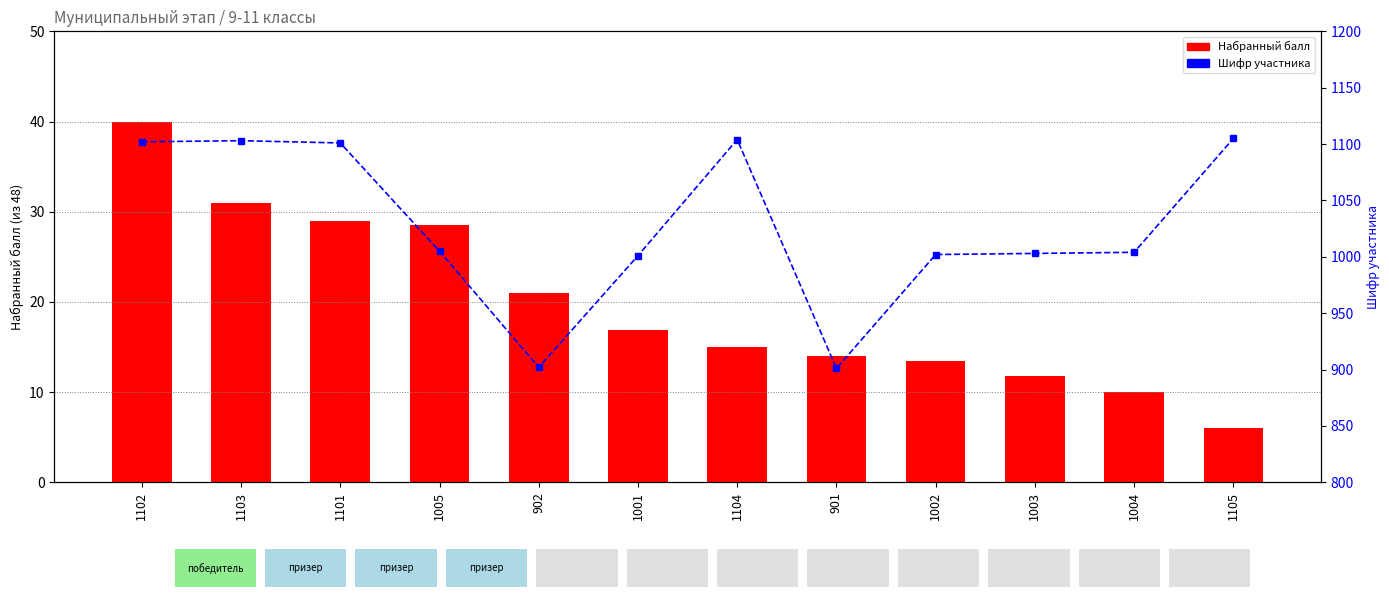

Rank the series by their average value, from highest to lowest.

Шифр участника, Набранный балл